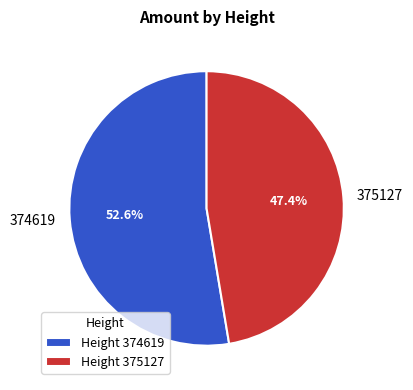

Is 374619 the majority of the pie?

Yes